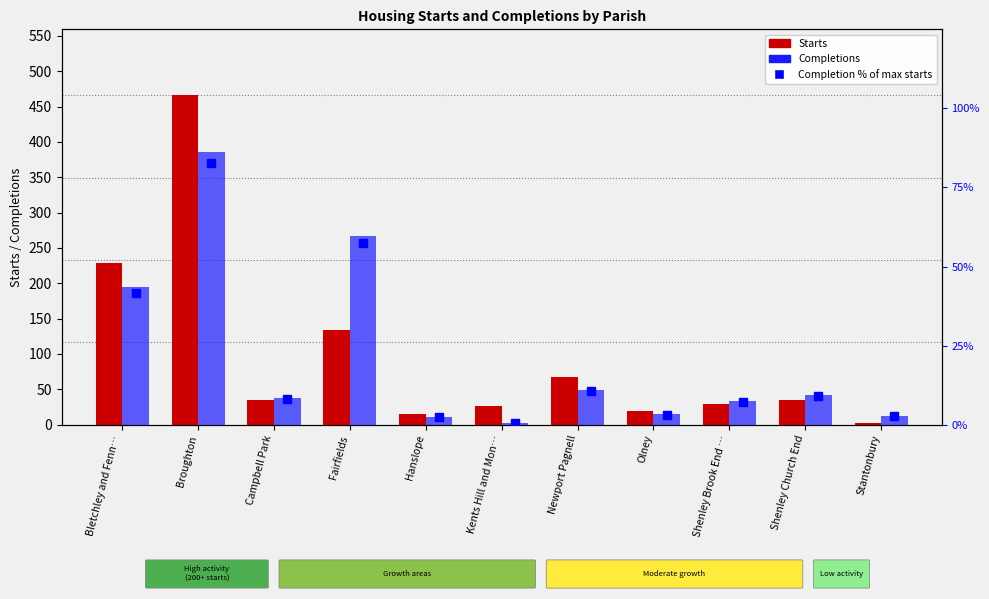

At which category does the chart reach its minimum across all series?

Kents Hill and Mon…